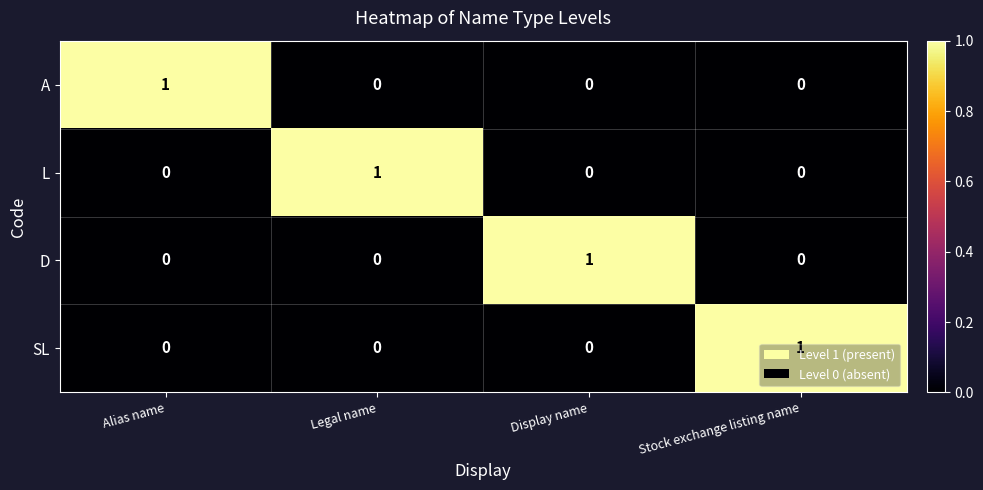

Which category has the highest value in the D series?

Display name